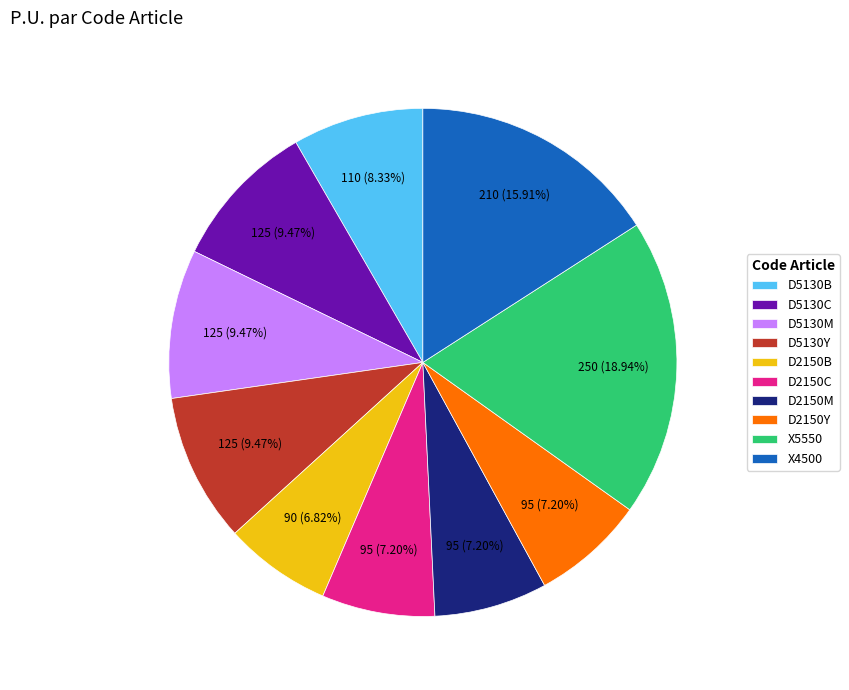

Which slice is the largest?

X5550